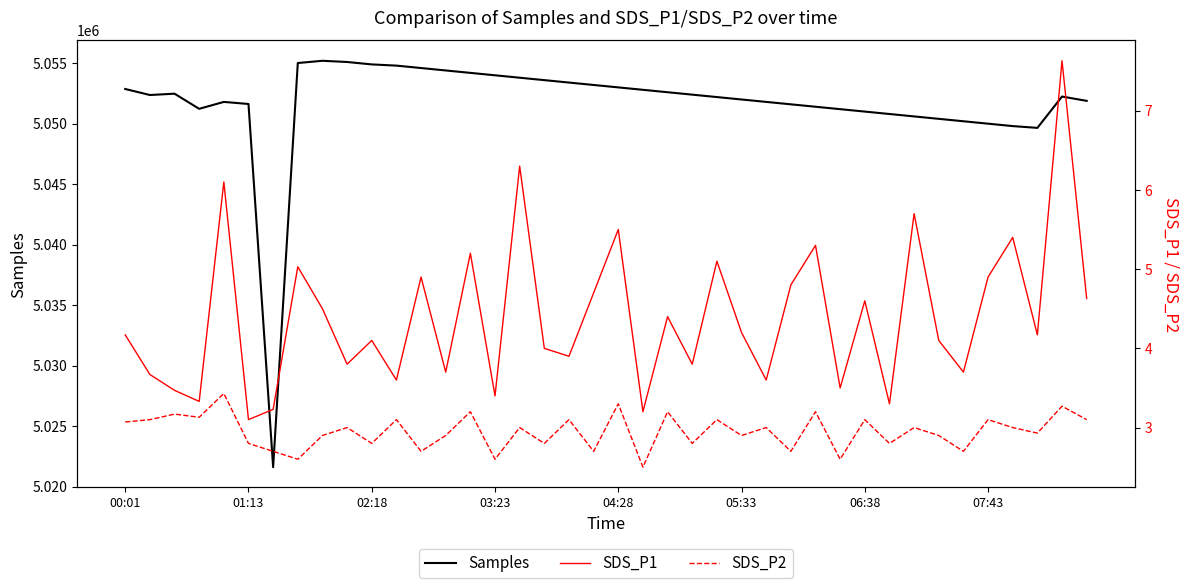

True or false: SDS_P1 has more than 1 interior local peaks.

True